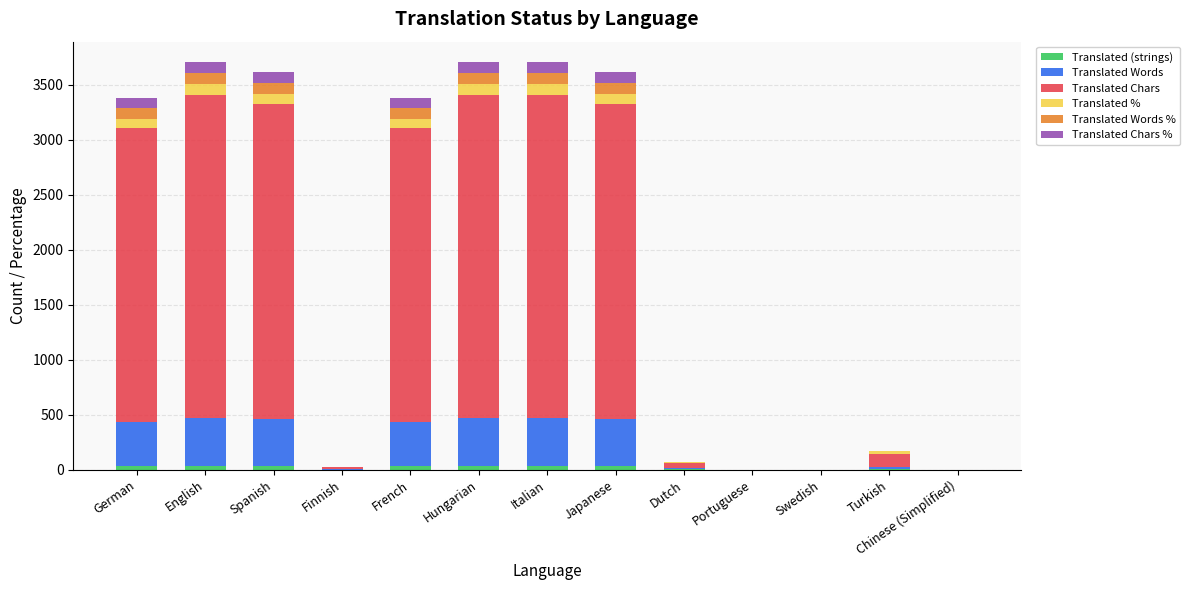

True or false: Translated Chars % has a value of 136.7 at French.

False